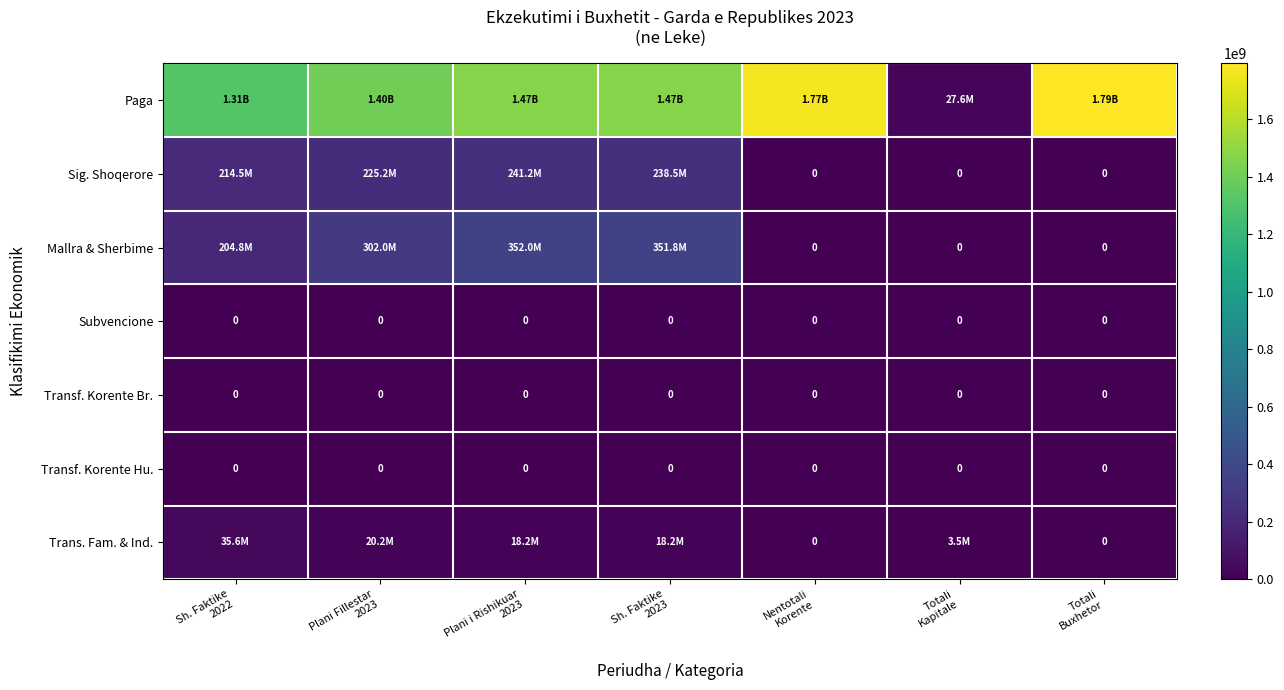

What is the spread (max minus min) of values at Plani i Rishikuar
2023?

1470850000